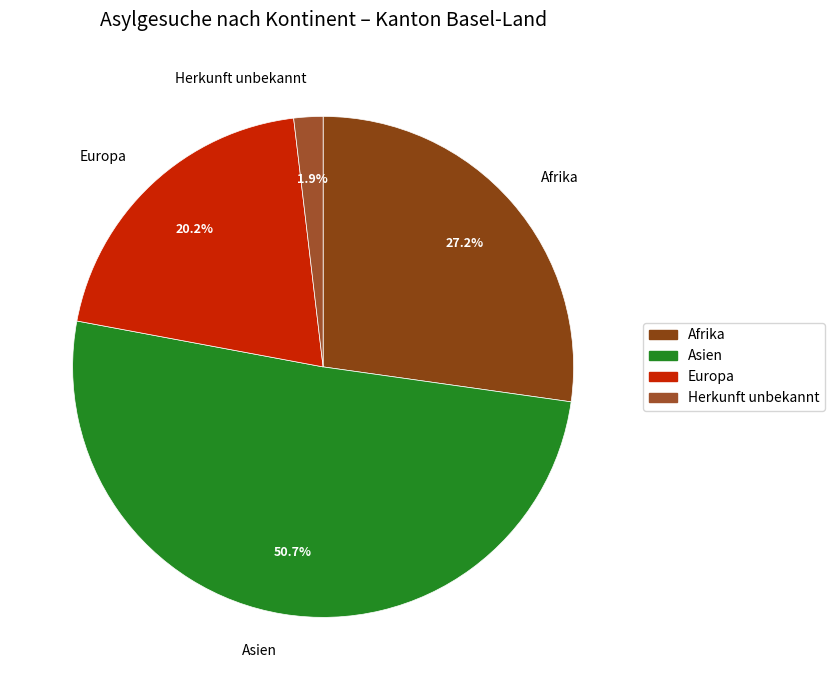

To the nearest percent, what is the difference between the largest and smallest slice percentages?

49%